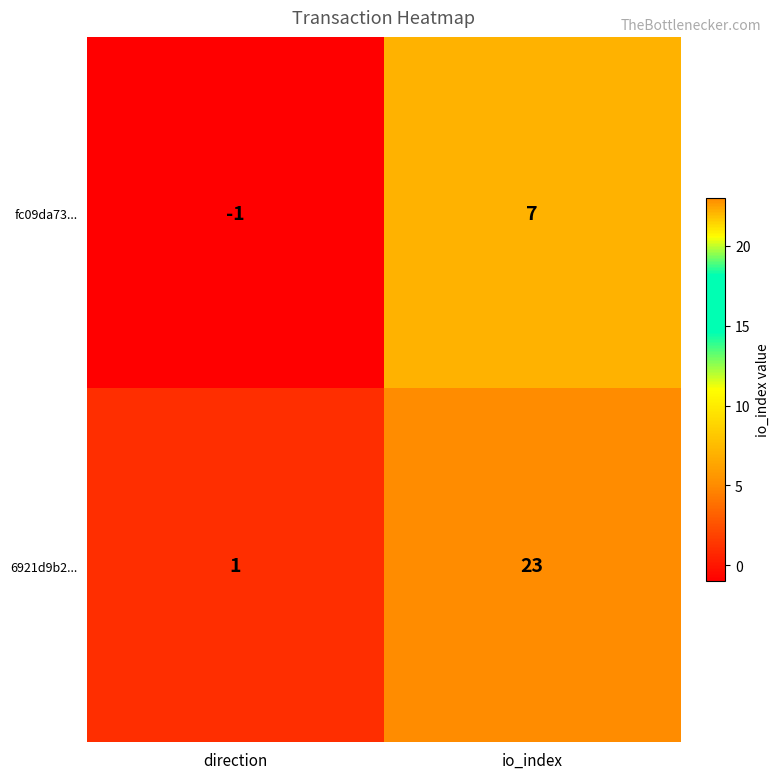

Which series has the widest spread of values?

6921d9b2...